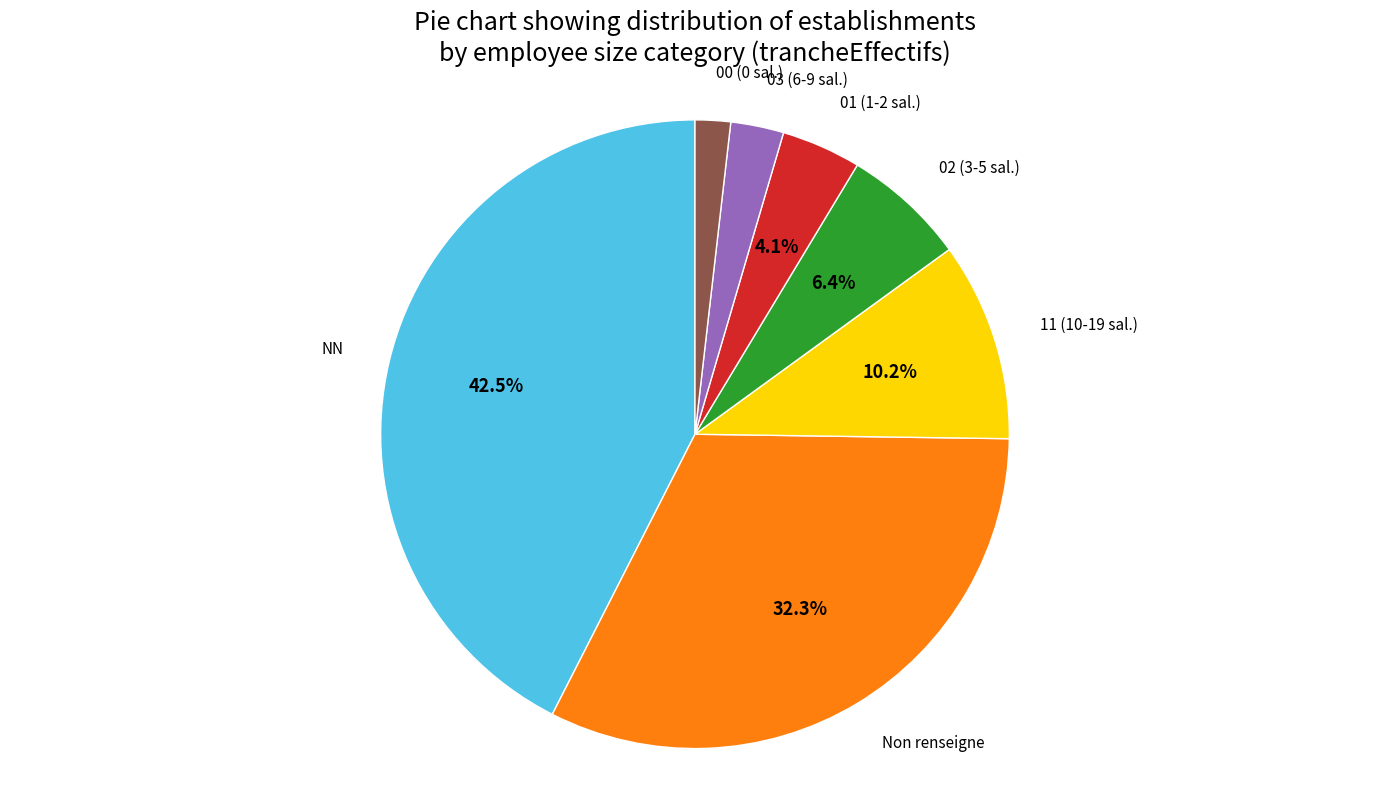

How many slices are in this pie chart?

7